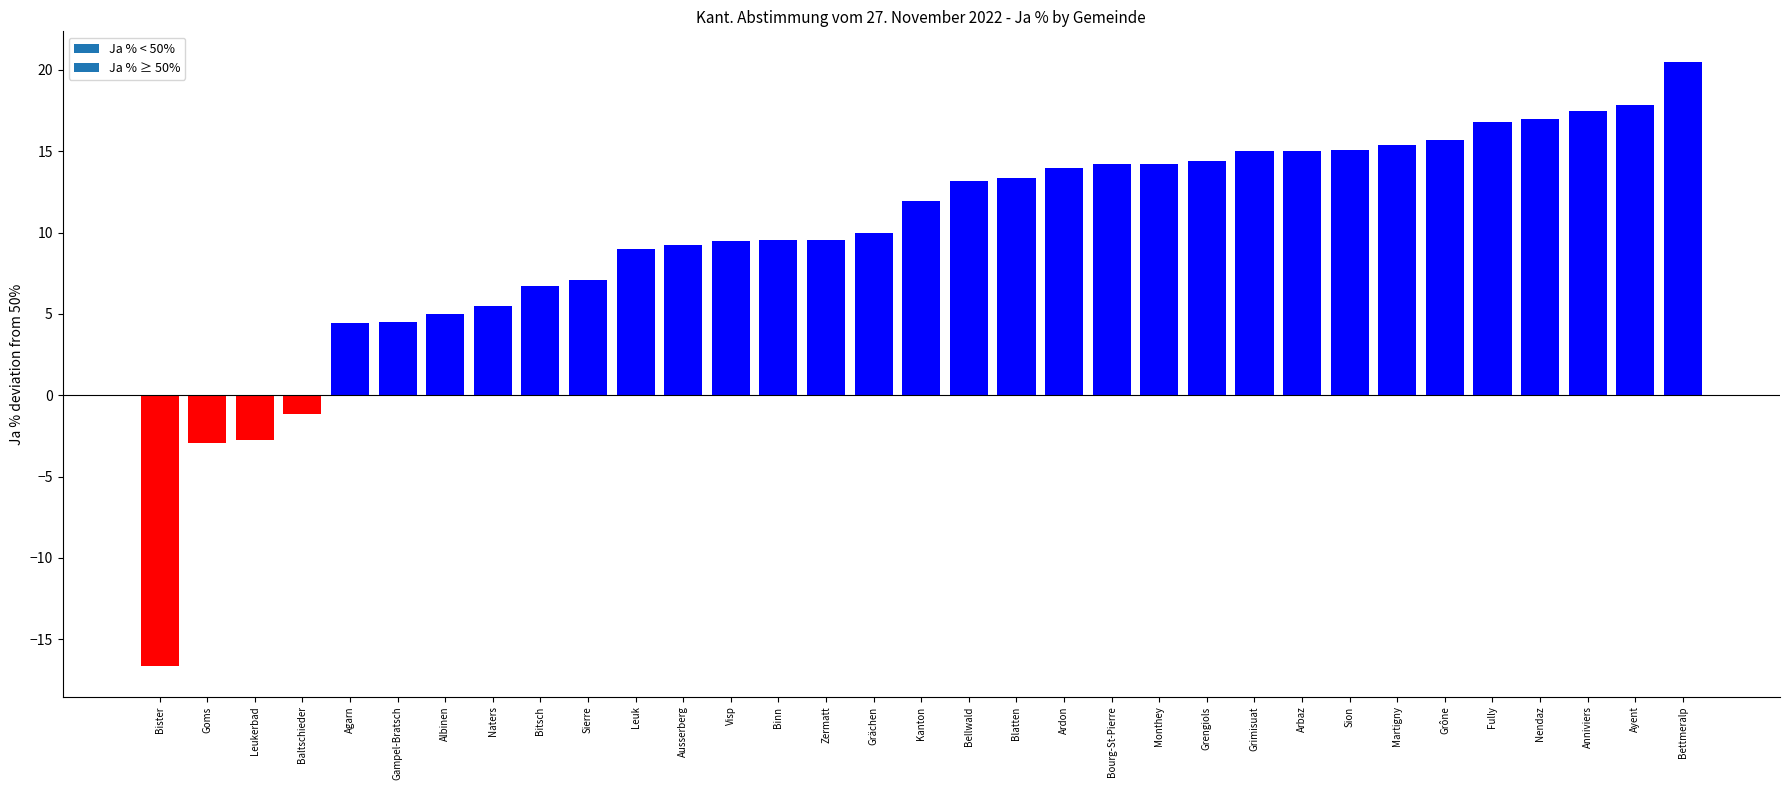

What is the difference between the values at Bister and Fully?

33.4